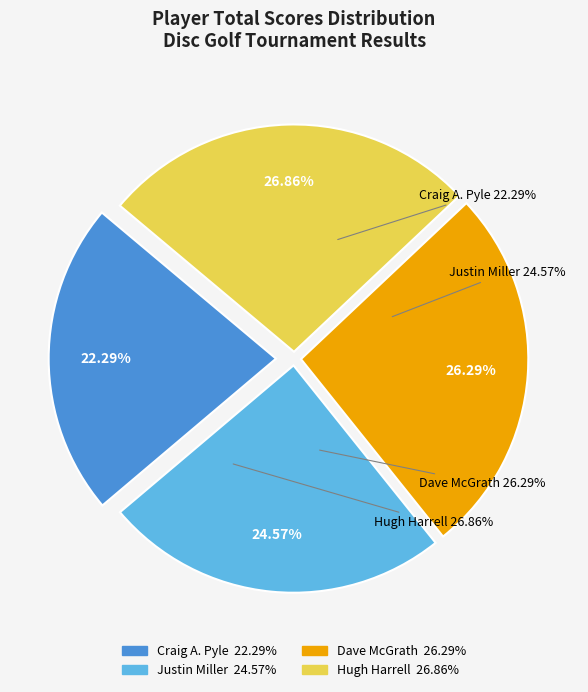

Which slice is the largest?

Hugh Harrell